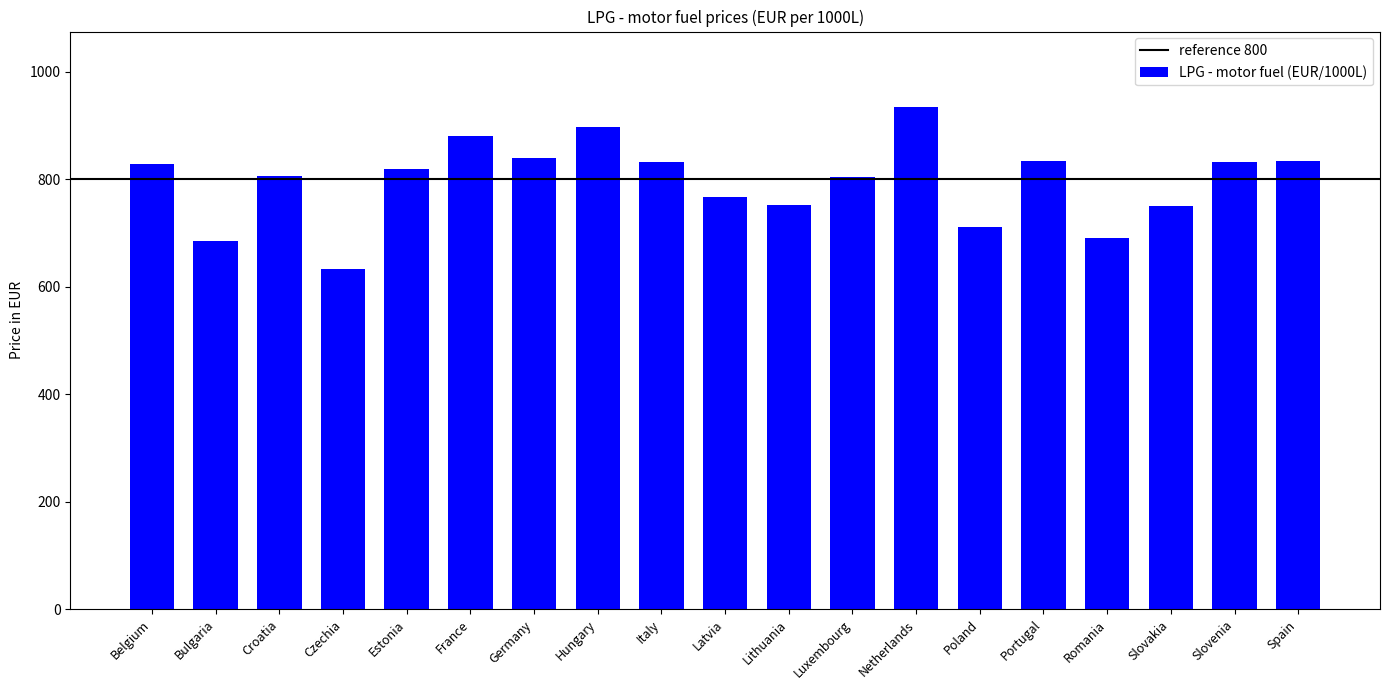

How many bars are there in total?

19